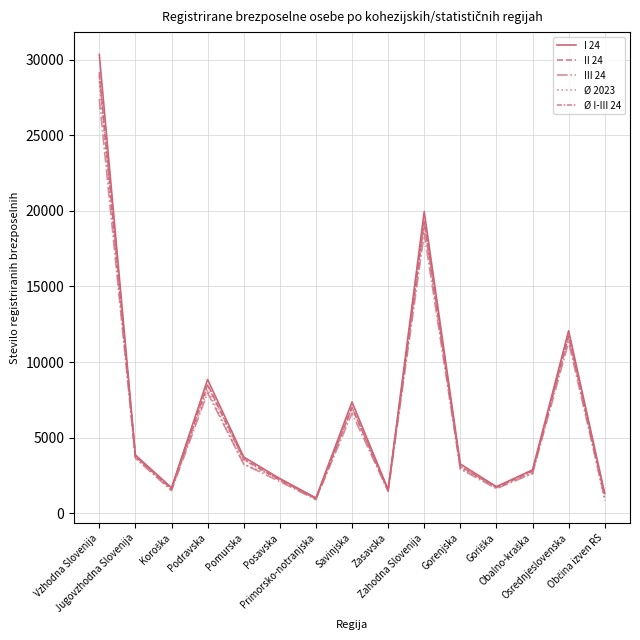

Reading left to right, extract all data points from this chart.

I 24: 30350.0	3852.0	1687.0	8847.0	3721.0	2294.0	1014.0	7364.0	1571.0	19956.0	3257.0	1758.0	2868.0	12073.0	1304.0
II 24: 29185.0	3751.0	1618.0	8533.0	3606.0	2201.0	977.0	6990.0	1509.0	19329.0	3101.0	1711.0	2805.0	11712.0	1202.0
III 24: 27390.0	3633.0	1494.0	7968.0	3250.0	2091.0	893.0	6616.0	1445.0	18502.0	2932.0	1622.0	2627.0	11321.0	985.0
Ø 2023: 28572.1	3743.1	1563.1	8161.3	3235.1	2296.9	944.8	7146.2	1481.6	19311.0	2945.4	1771.2	2621.1	11973.3	825.9
Ø I-III 24: 28975.0	3745.3	1599.7	8449.3	3525.7	2195.3	961.3	6990.0	1508.3	19262.3	3096.7	1697.0	2766.7	11702.0	1163.7